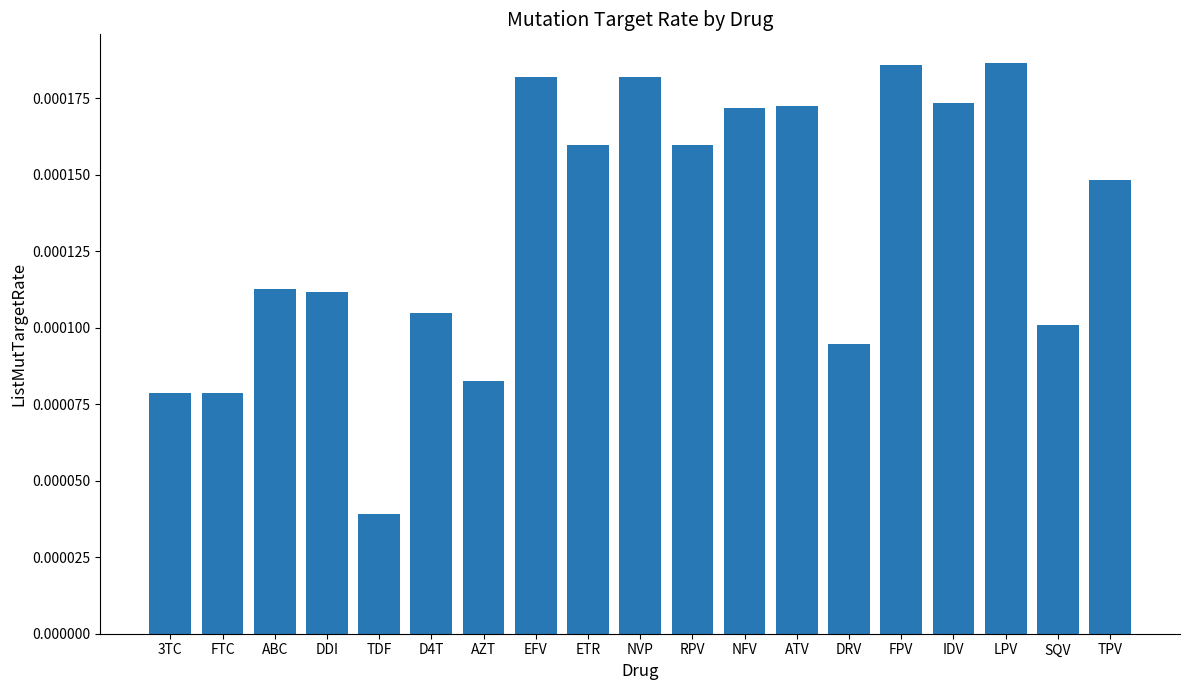

How many series are shown in this chart?

1